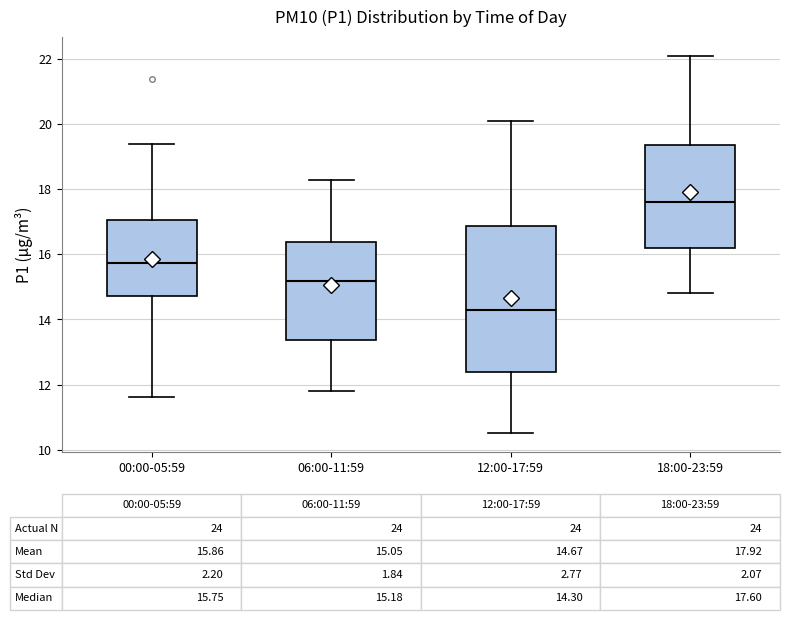

Which box has the lowest median line?

12:00-17:59